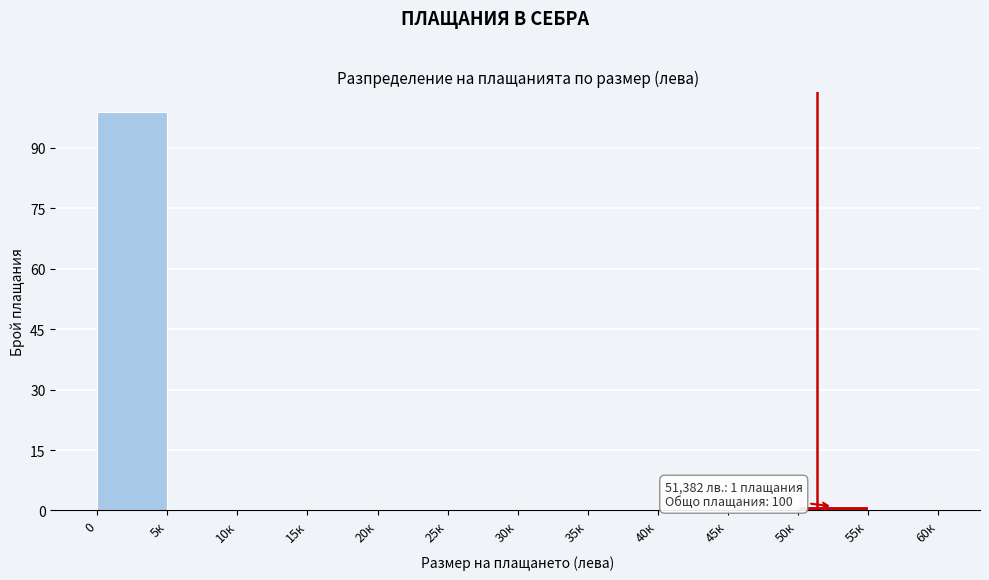

Reading left to right, transcribe all the data shown in this chart.

0=99	5к=0	10к=0	15к=0	20к=0	25к=0	30к=0	35к=0	40к=0	45к=0	50к=1	55к=0